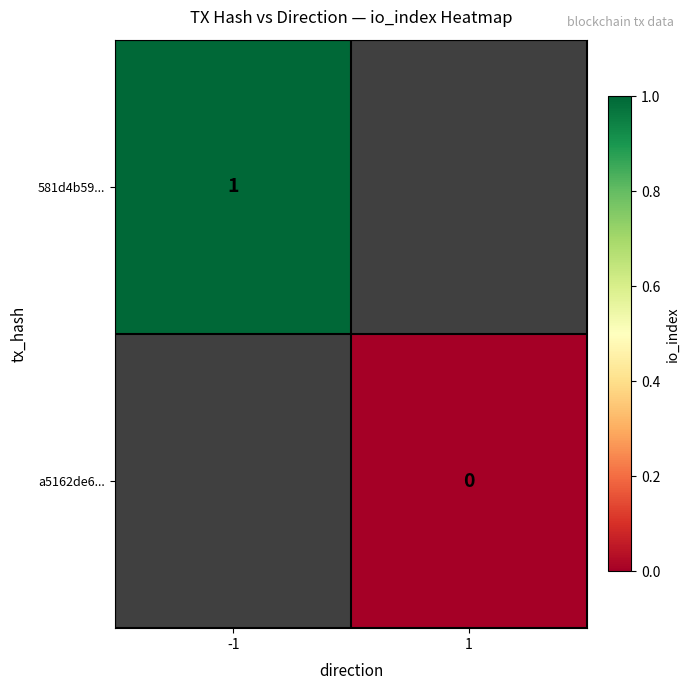

True or false: 581d4b59... has a value of 2 at -1.

False